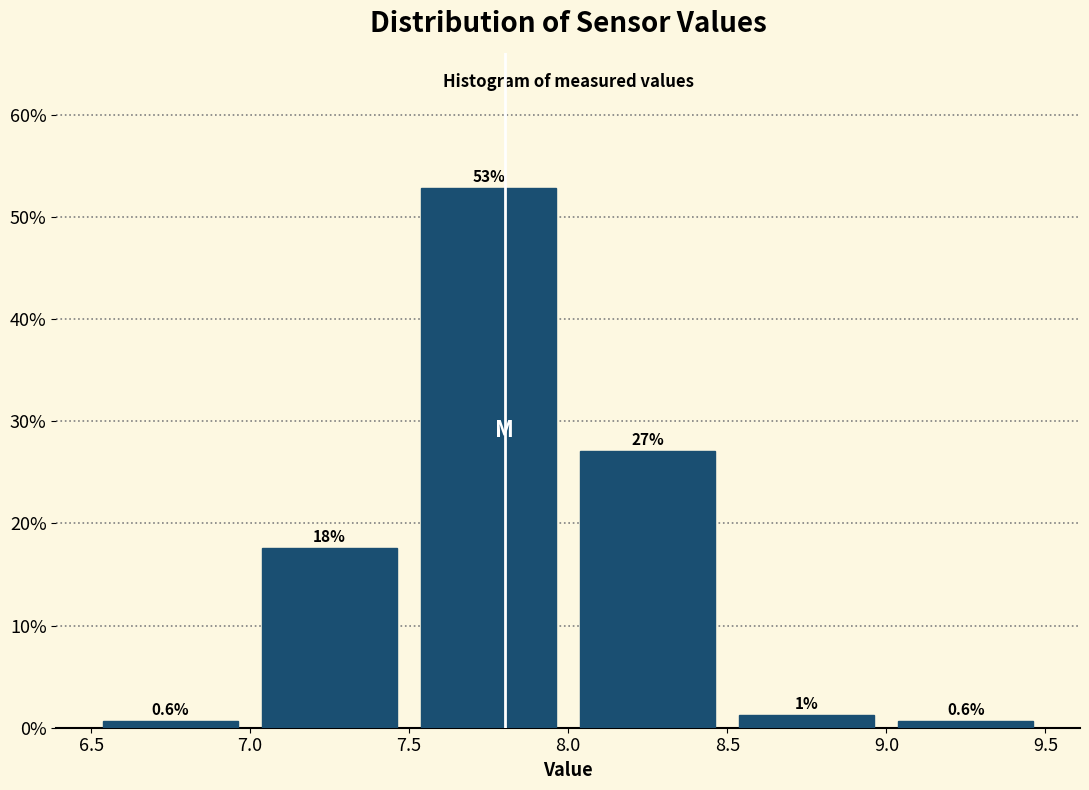

Over which range of the x-axis is the bar tallest?

7.5 to 8.0